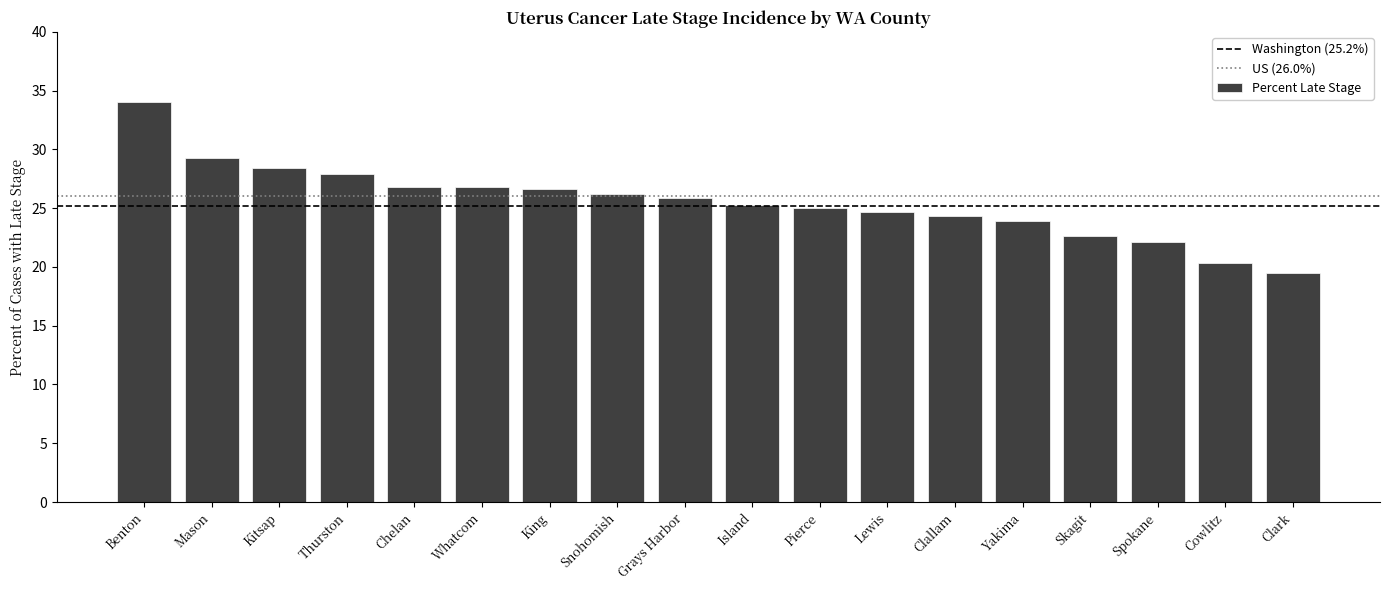

What is the difference between the second highest and minimum values?

9.8